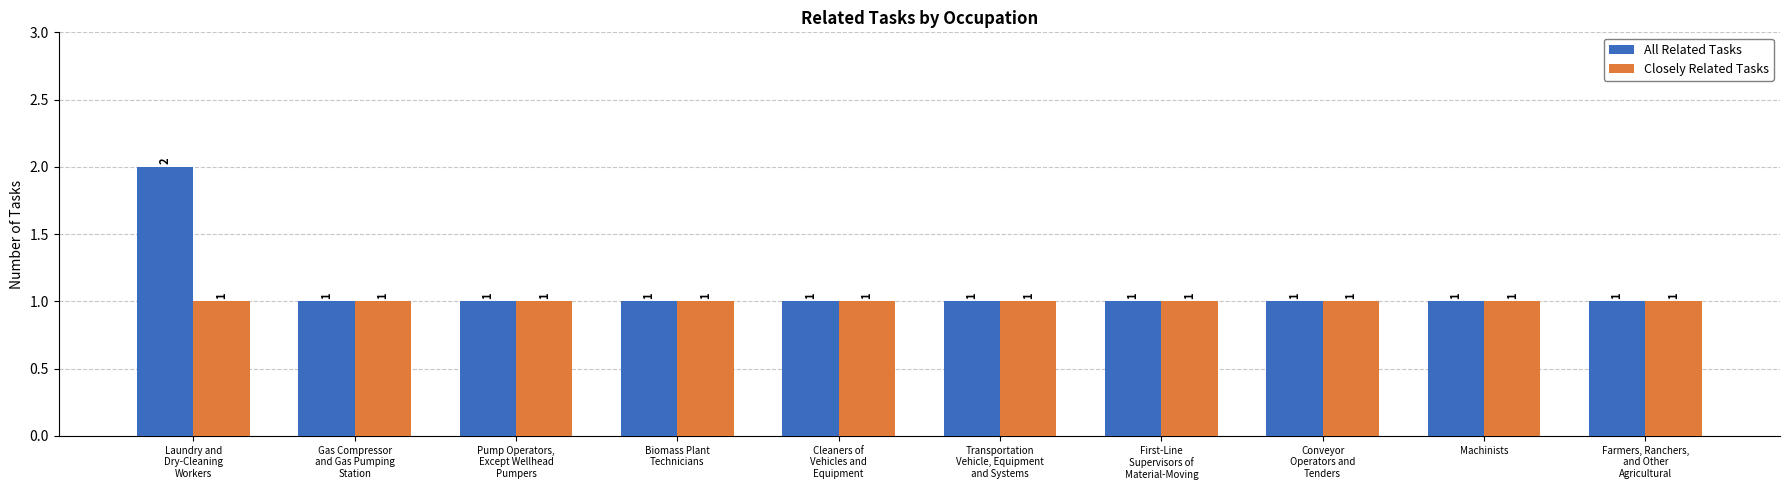

What are all the series names shown in the legend?

All Related Tasks, Closely Related Tasks